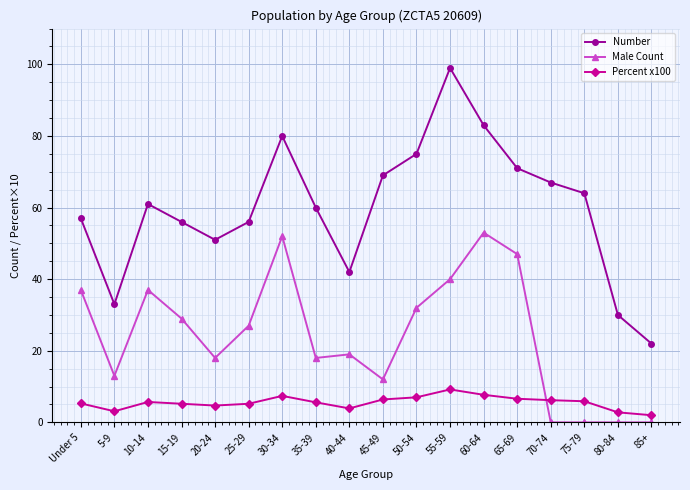

Count the number of categories in the chart.

18